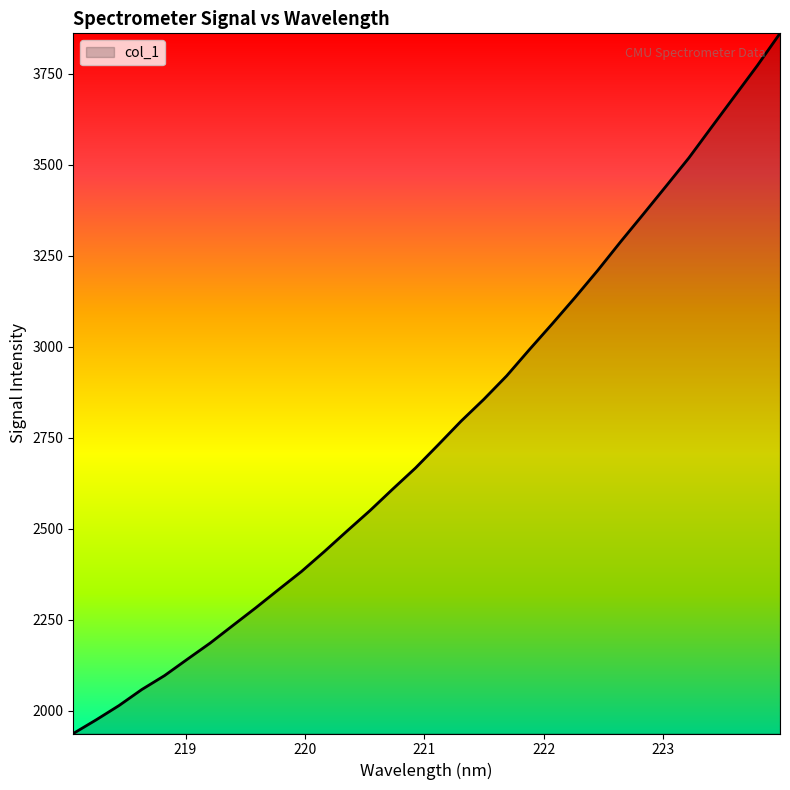

What is the greatest value displayed?

3860.4